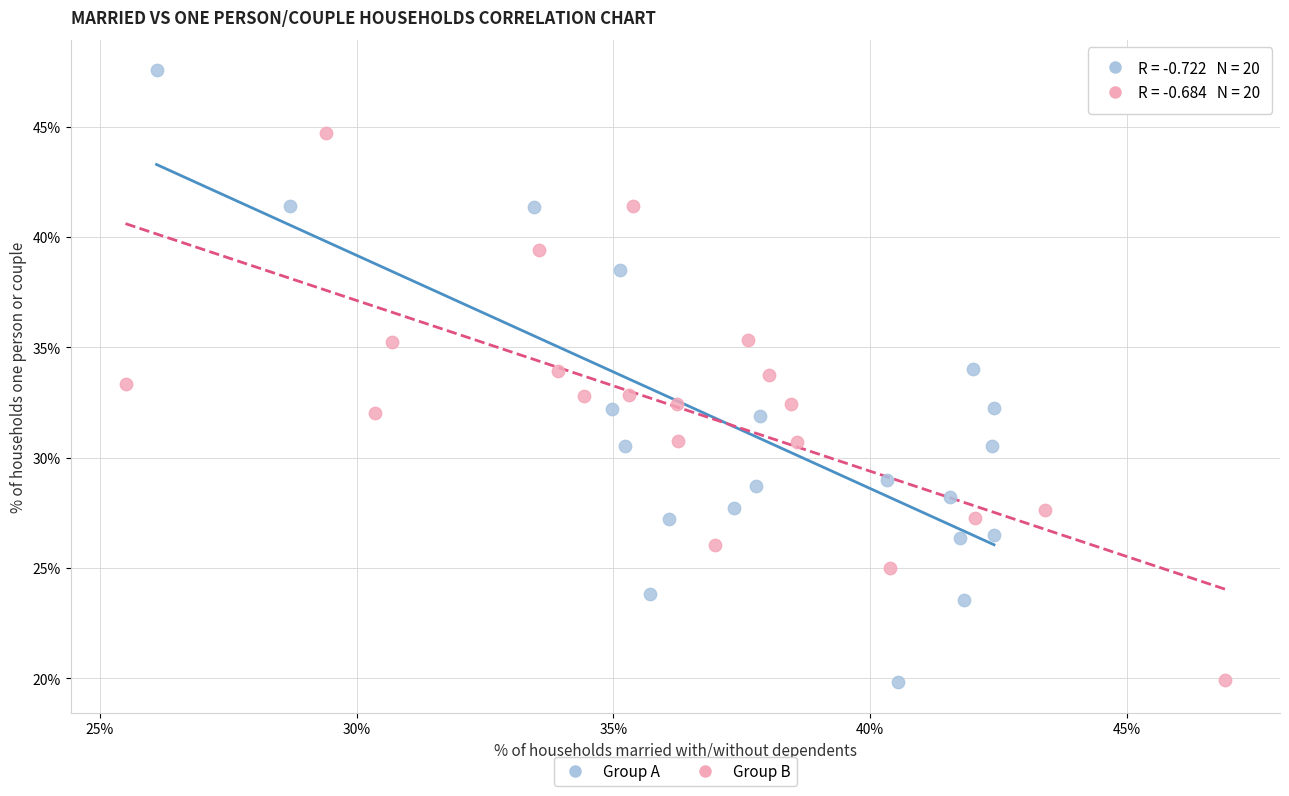

What are all the series names shown in the legend?

Group A, Group B